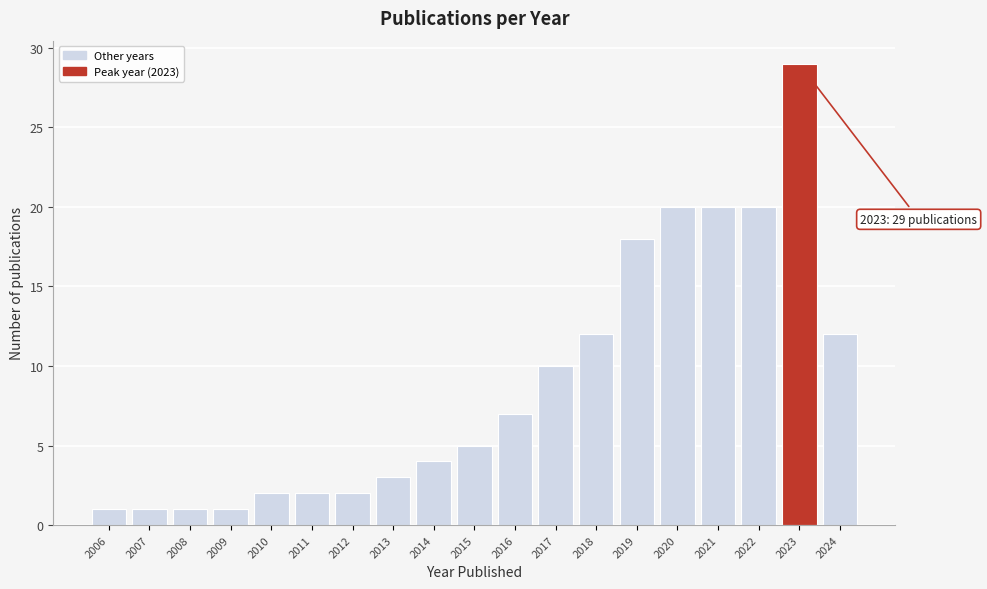

Reading left to right, list all the values displayed in this chart.

2006=1	2007=1	2008=1	2009=1	2010=2	2011=2	2012=2	2013=3	2014=4	2015=5	2016=7	2017=10	2018=12	2019=18	2020=20	2021=20	2022=20	2023=29	2024=12